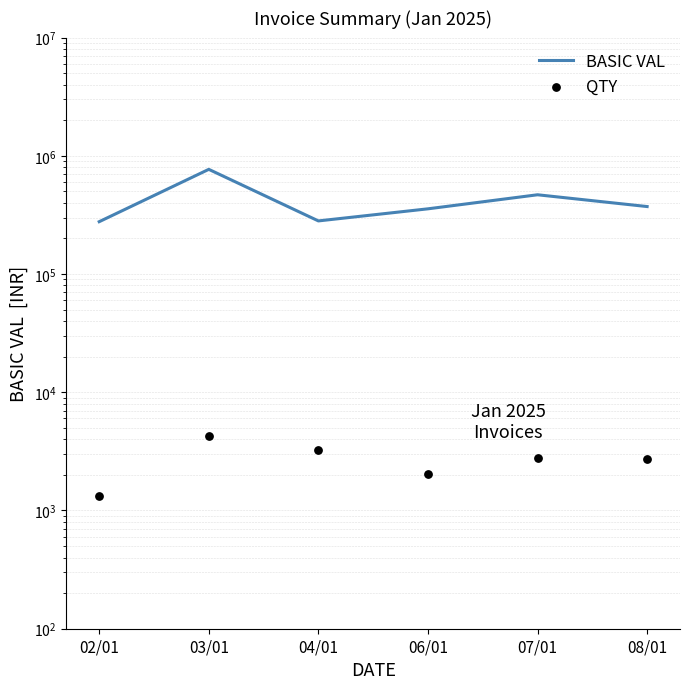

Is the value of QTY at 07/01 greater than the value of BASIC VAL at 04/01?

No